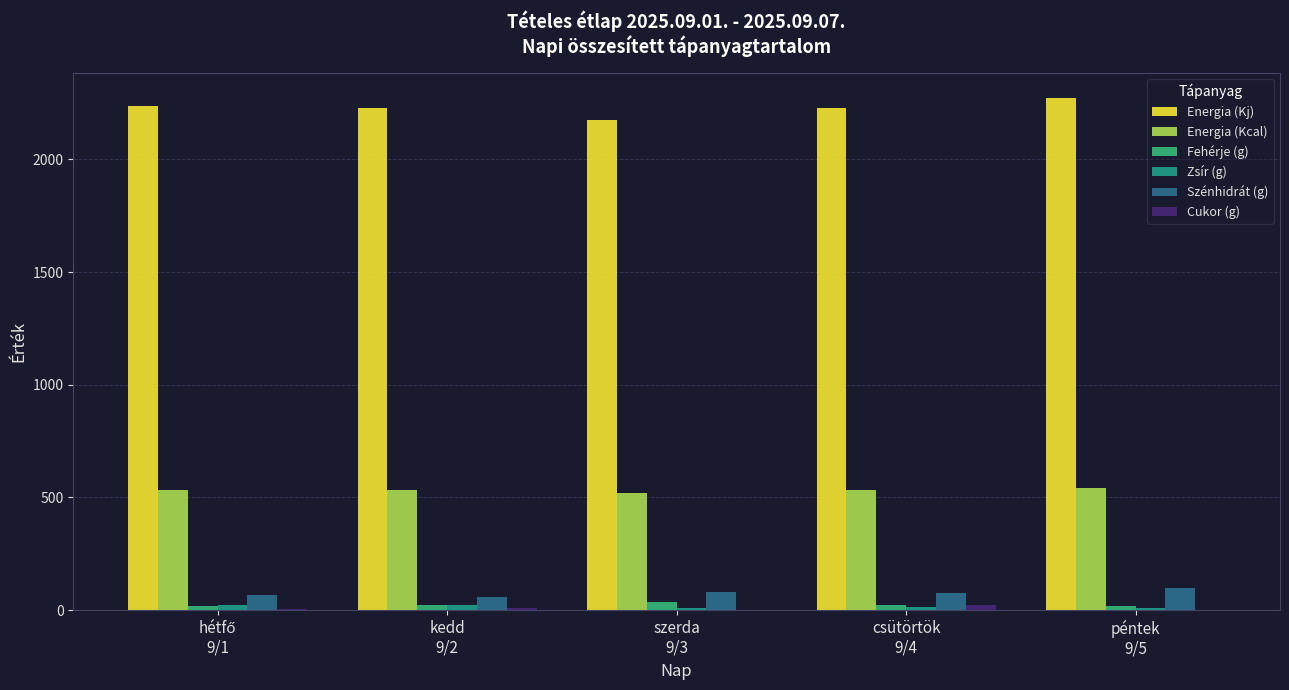

What is the minimum value for Fehérje (g)?

17.4